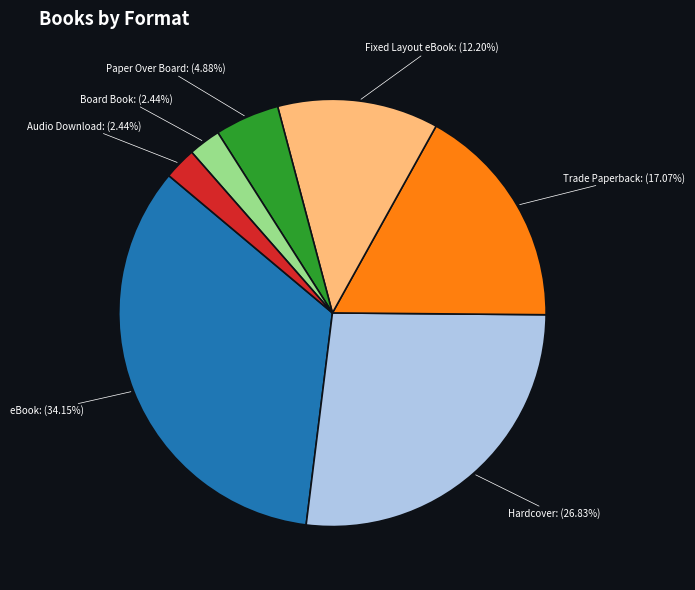

How many slices are in this pie chart?

7